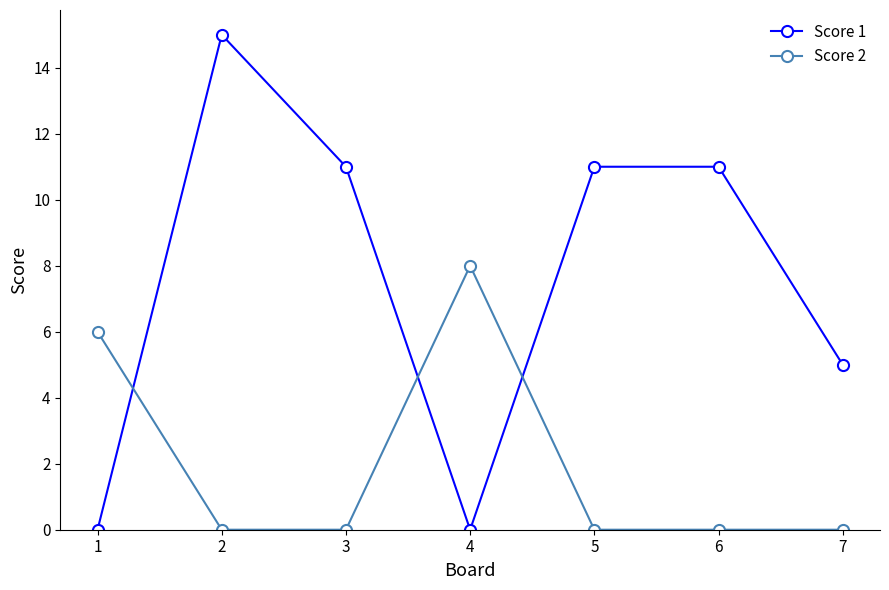

What is the difference between the highest and lowest values at 1?

6